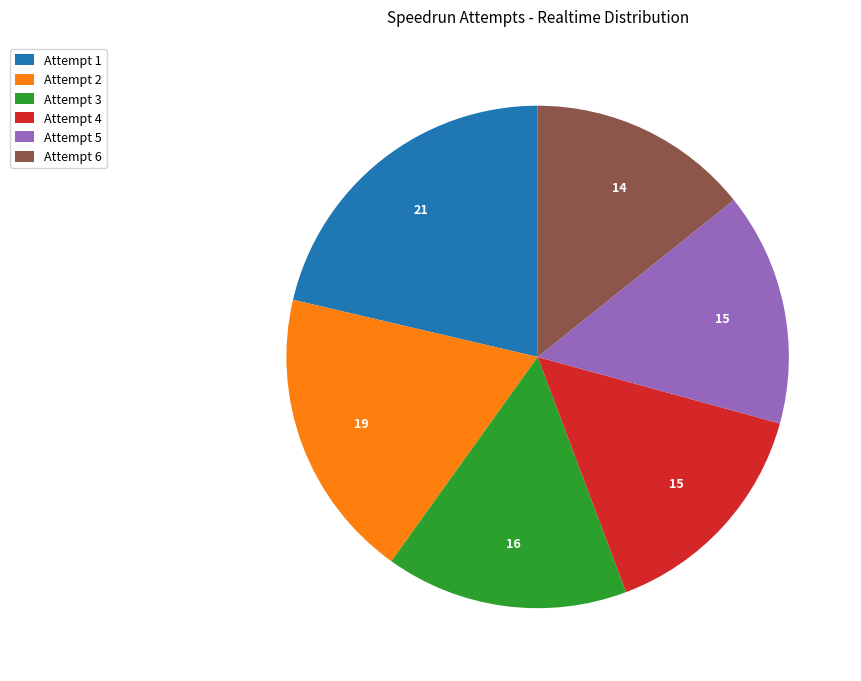

Approximately how many times larger is the value at Attempt 4 compared to Attempt 3?

1.0